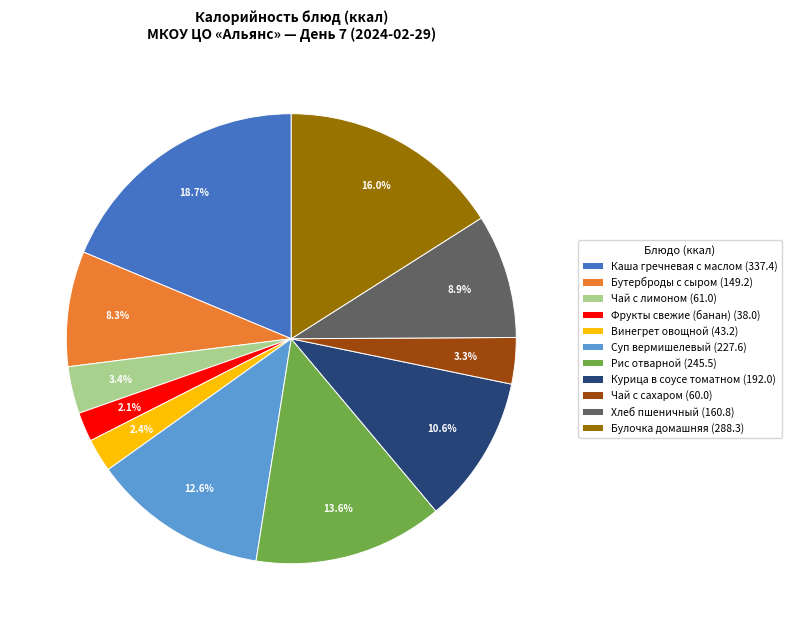

Which slice is the largest?

Каша гречневая с маслом